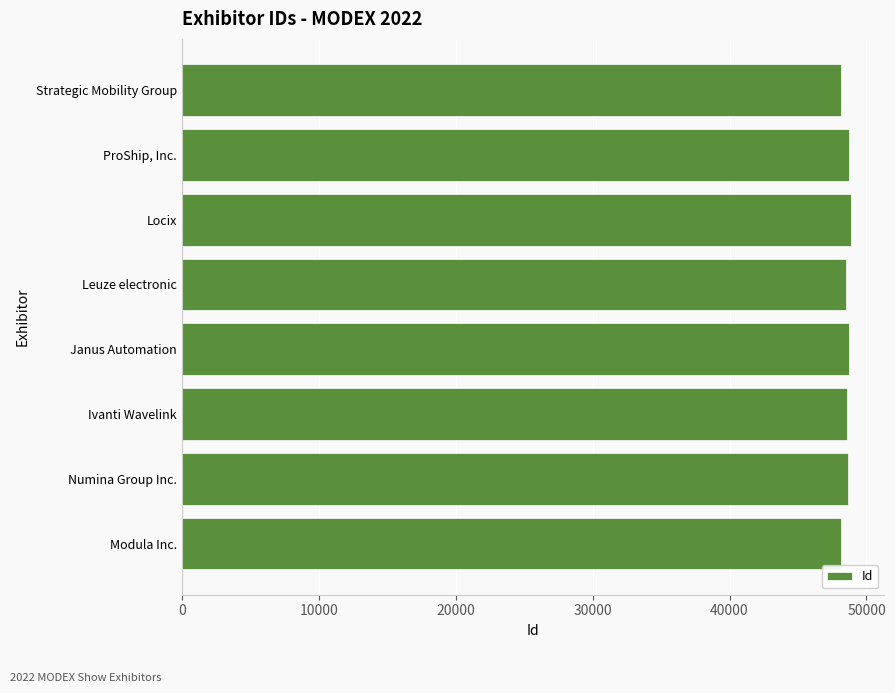

List the labels in order of value, largest first.

Locix, ProShip, Inc., Janus Automation, Numina Group Inc., Ivanti Wavelink, Leuze electronic, Strategic Mobility Group, Modula Inc.